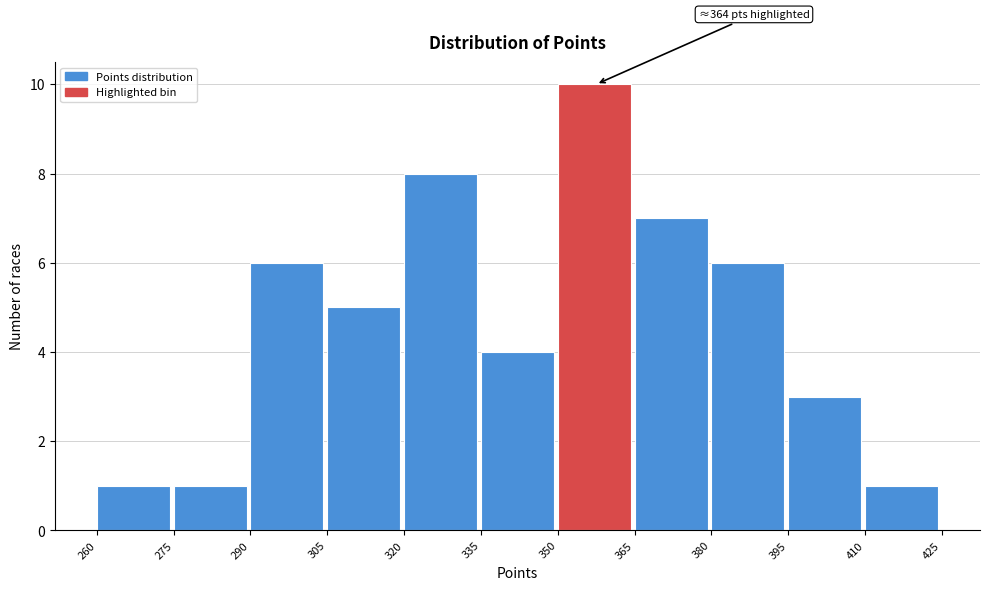

Over which range of the x-axis is the bar tallest?

350 to 365